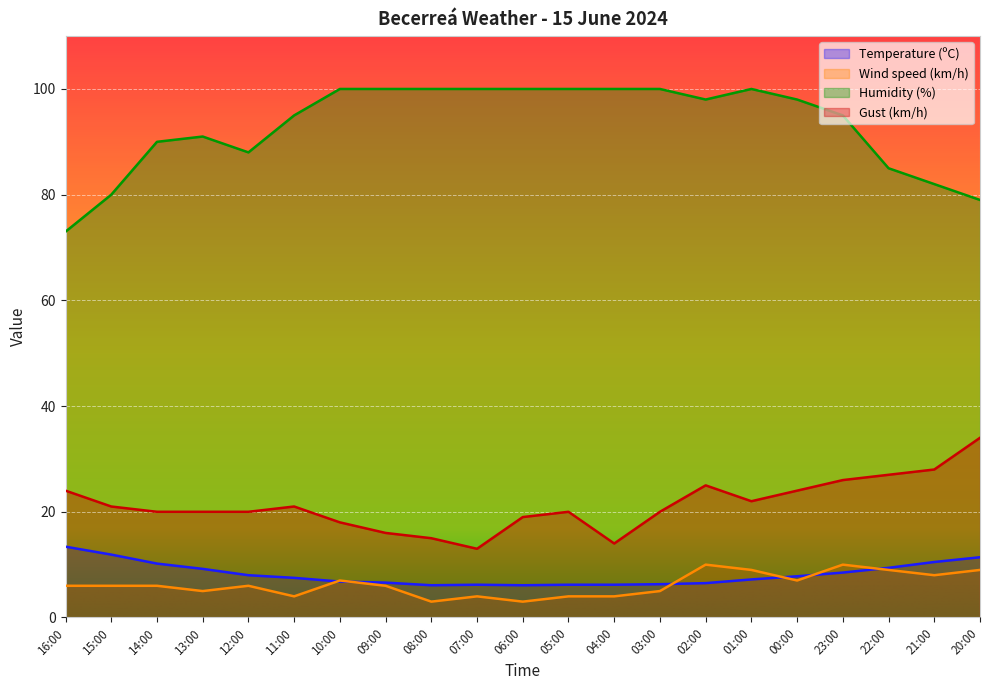

What are all the series names shown in the legend?

Temperature (ºC), Wind speed (km/h), Humidity (%), Gust (km/h)